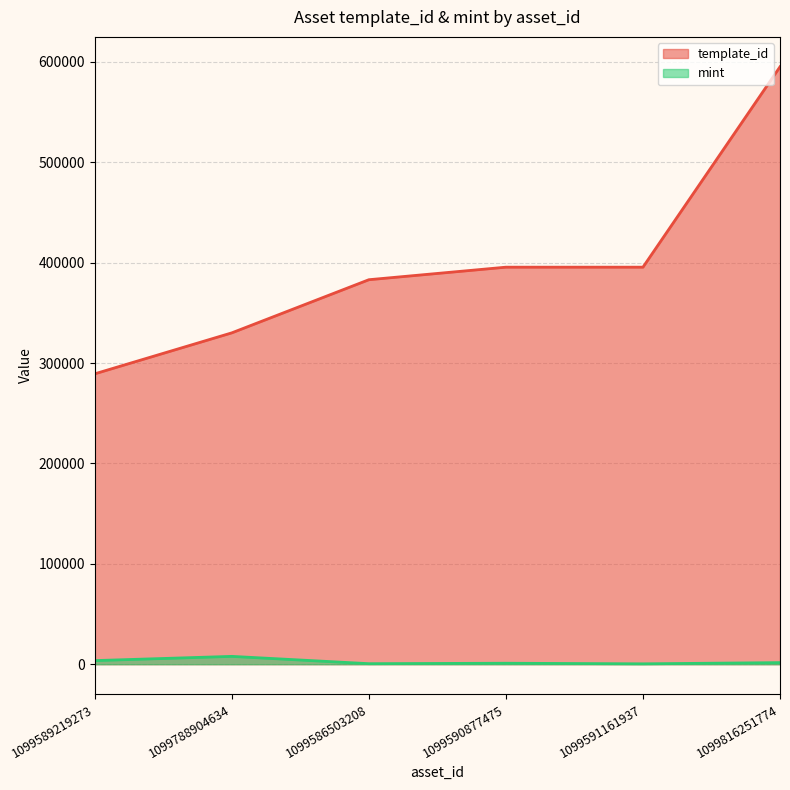

True or false: mint has more than 2 points higher than both neighbors.

False